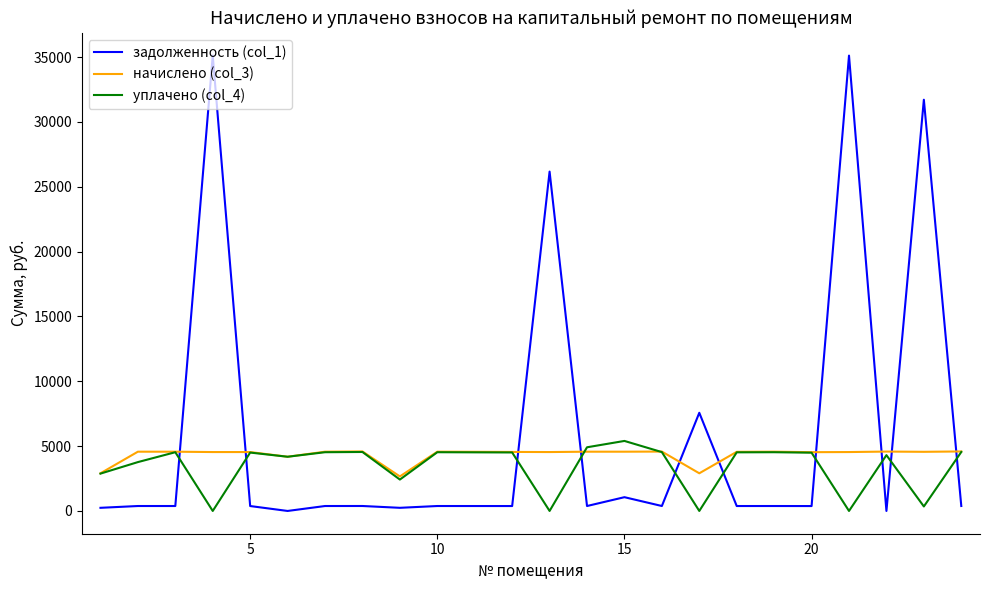

Which series has the widest spread of values?

задолженность (col_1)